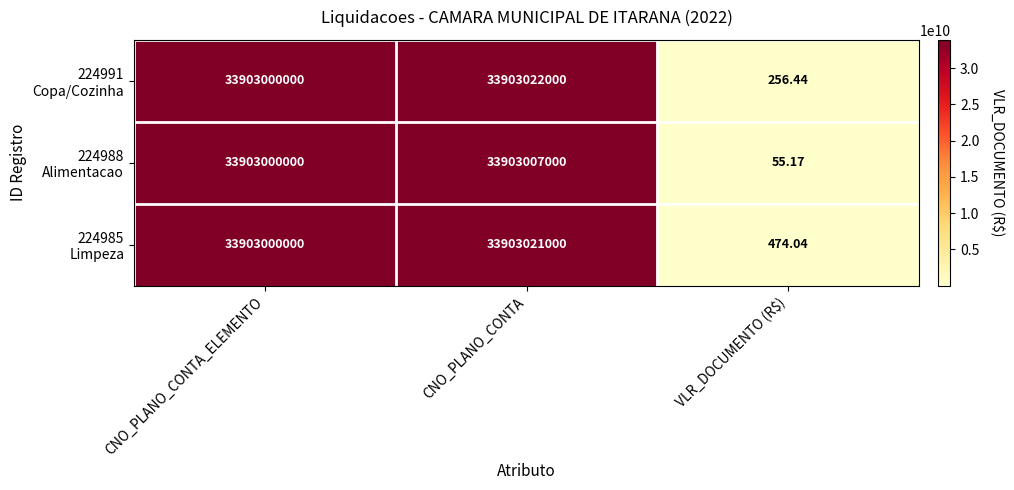

At which category does the chart reach its peak across all series?

CNO_PLANO_CONTA